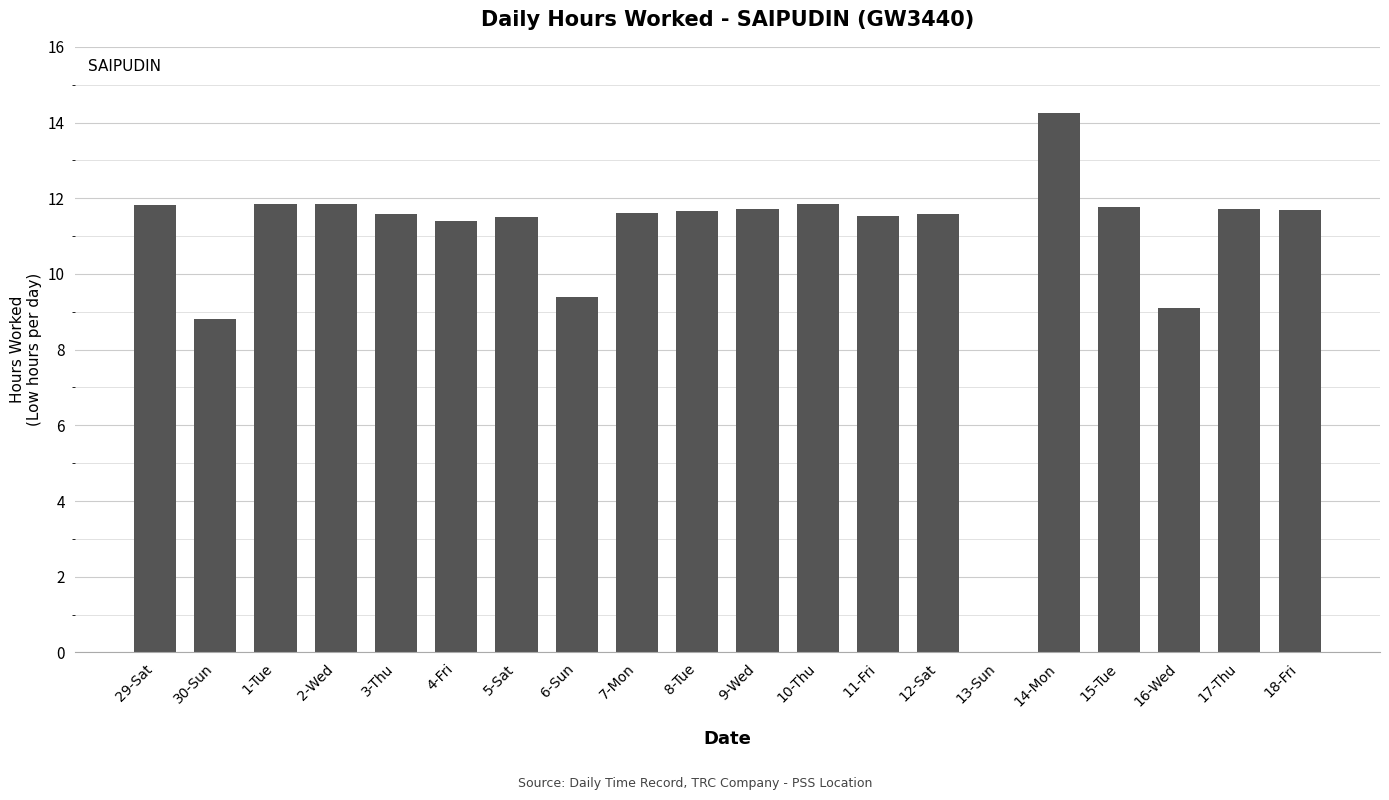

Which has a higher value, 14-Mon or 5-Sat?

14-Mon